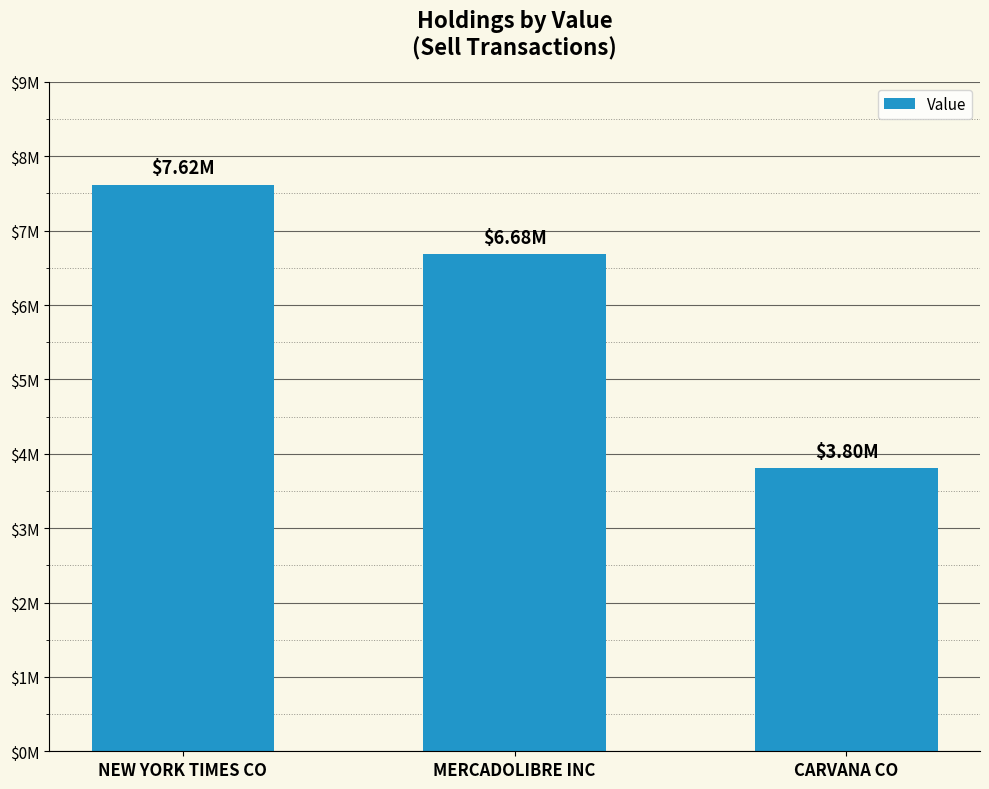

Rank the categories by value from highest to lowest.

NEW YORK TIMES CO, MERCADOLIBRE INC, CARVANA CO